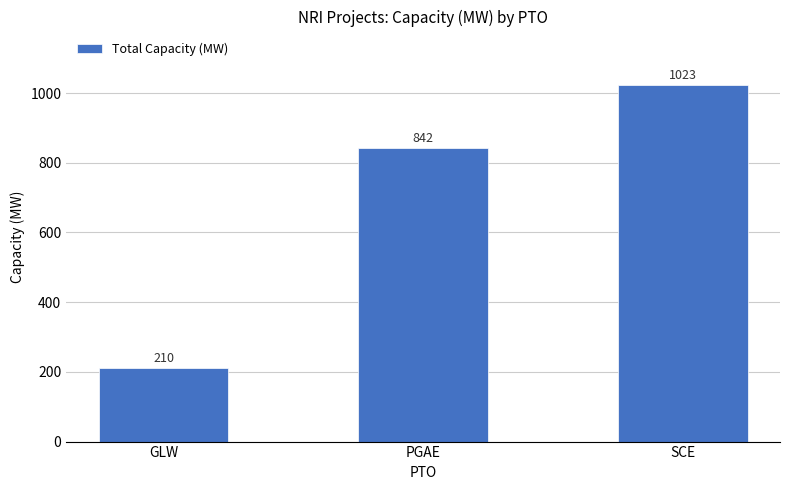

The chart shows a value of 1139.7 at PGAE. True or false?

False